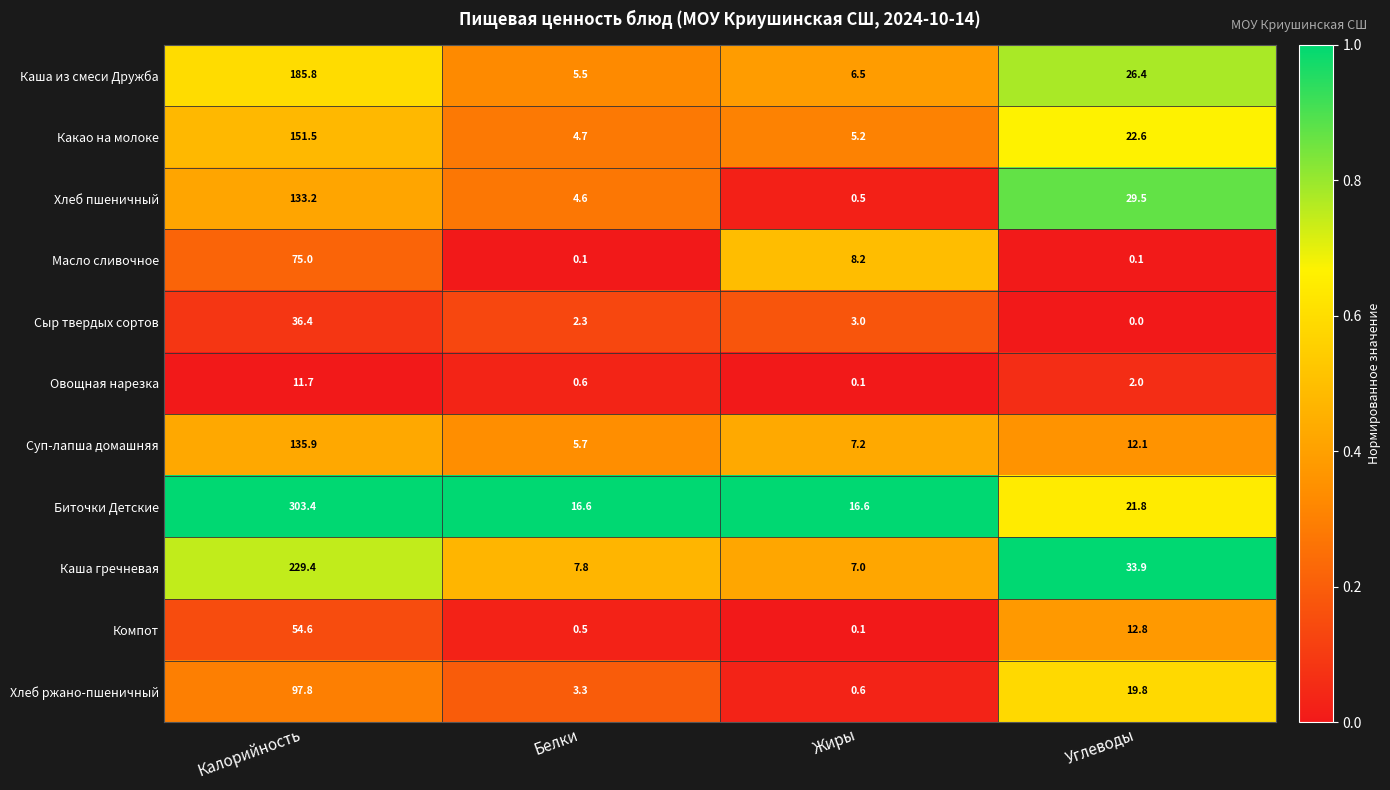

What is the sum of the Хлеб пшеничный values at Белки and Калорийность?

137.8